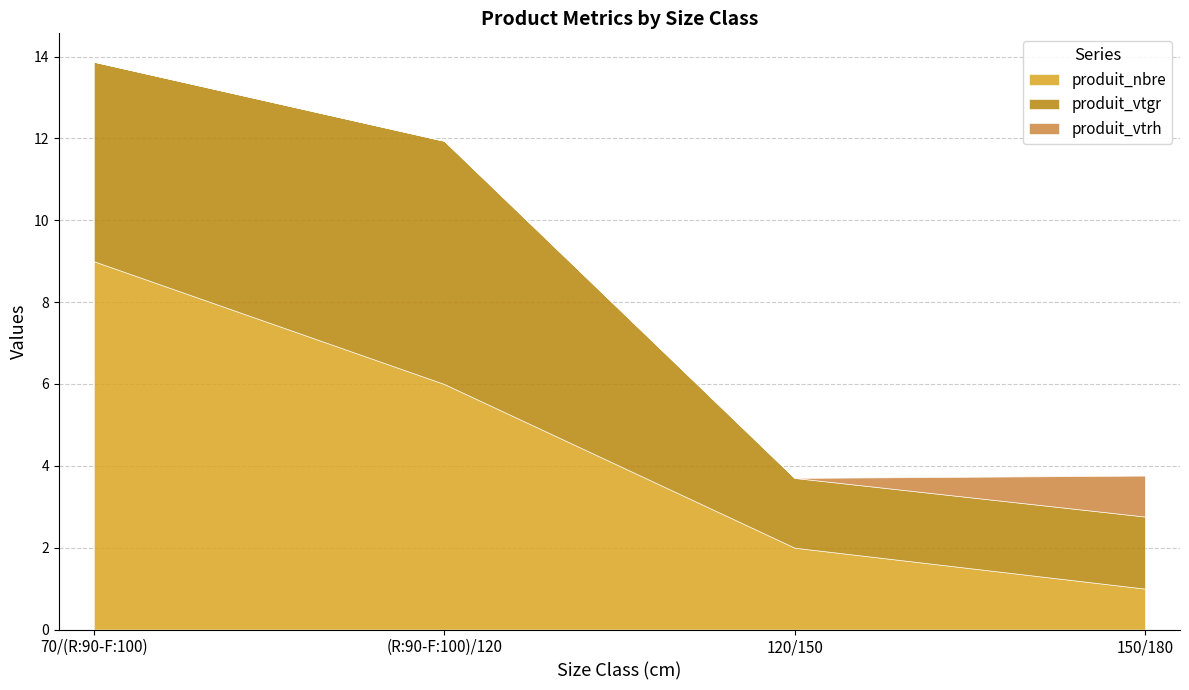

Reading left to right, transcribe all the data shown in this chart.

produit_nbre: 9.0	6.0	2.0	1.0
produit_vtgr: 4.9	5.9	1.7	1.8
produit_vtrh: 0.0	0.0	0.0	1.0